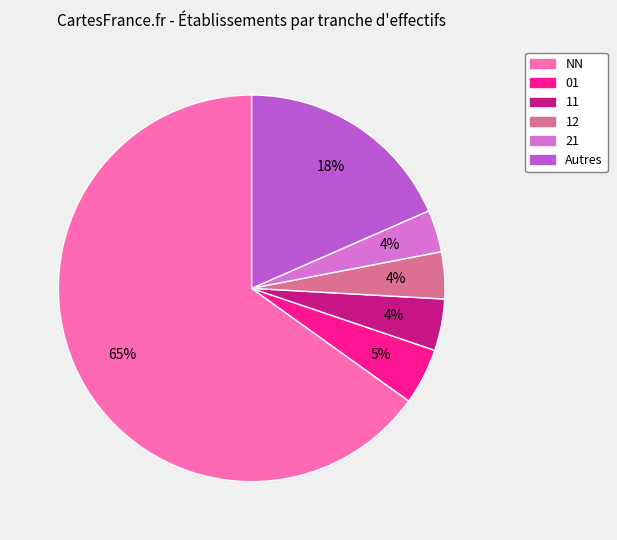

To the nearest percent, what is the average slice percentage?

17%